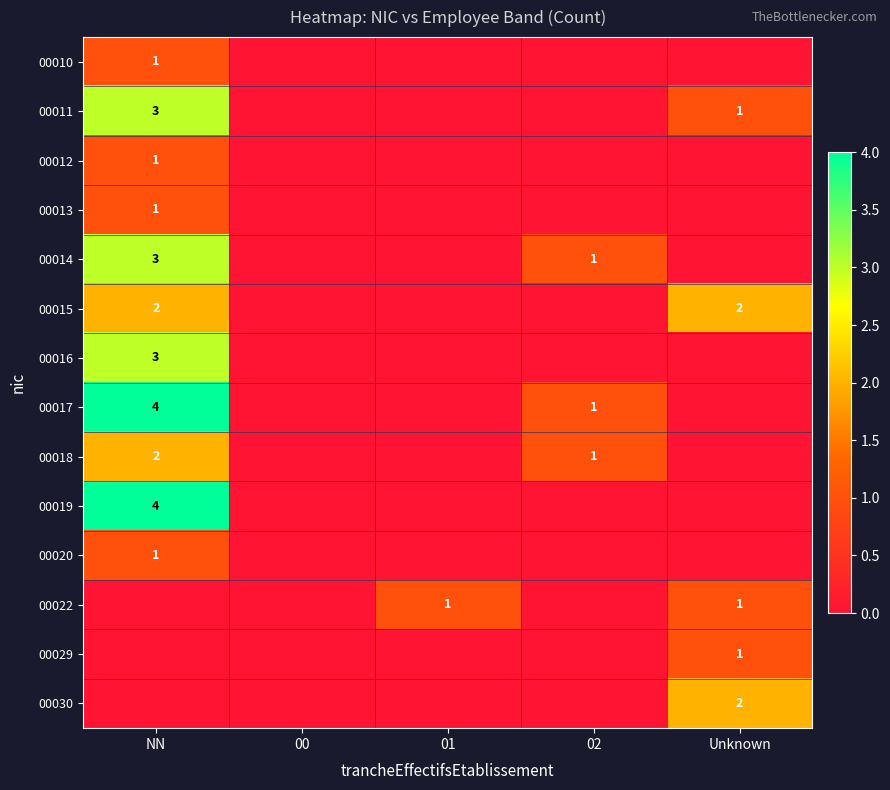

True or false: 00018 has a value of 3 at NN.

False